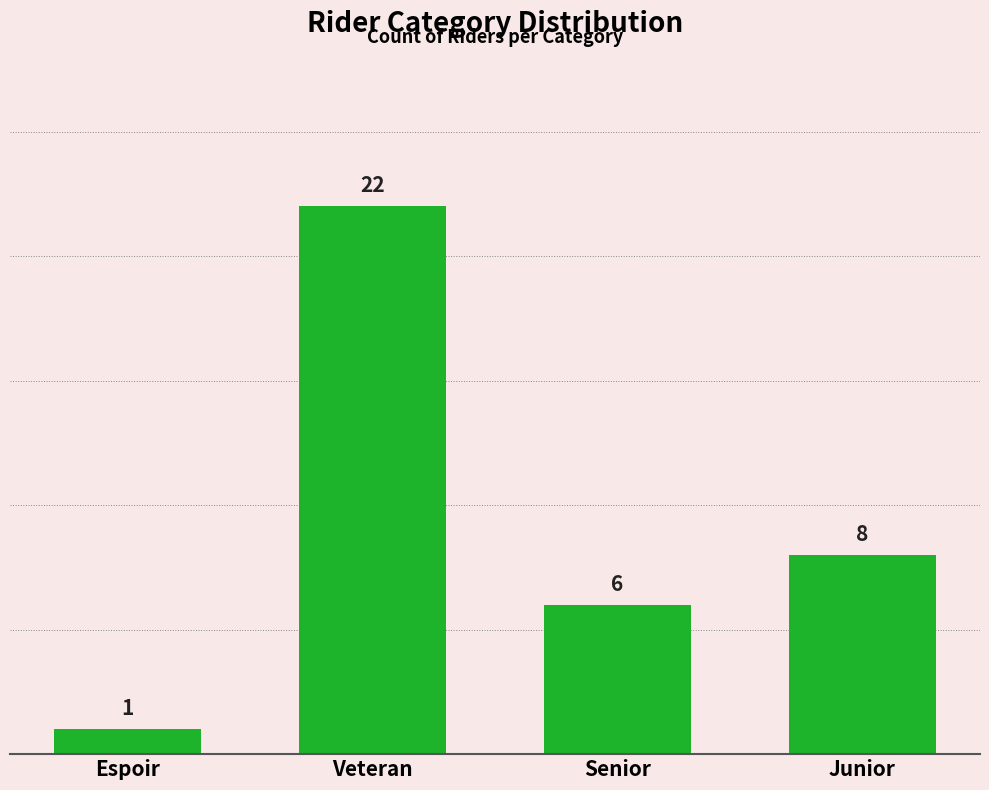

Reading left to right, transcribe all the data shown in this chart.

1	22	6	8